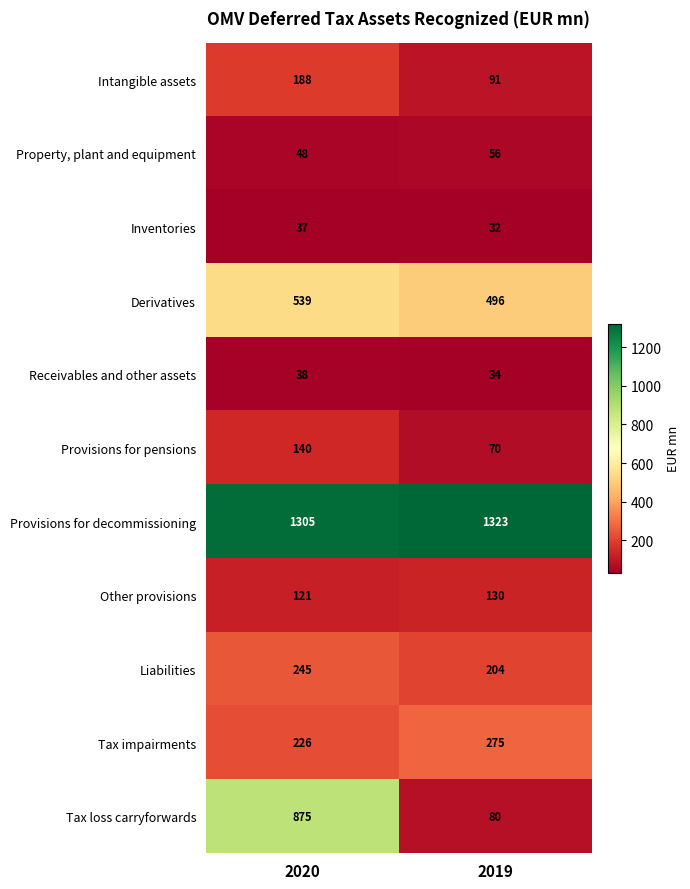

The value of Provisions for decommissioning at 2019 is 2014. True or false?

False